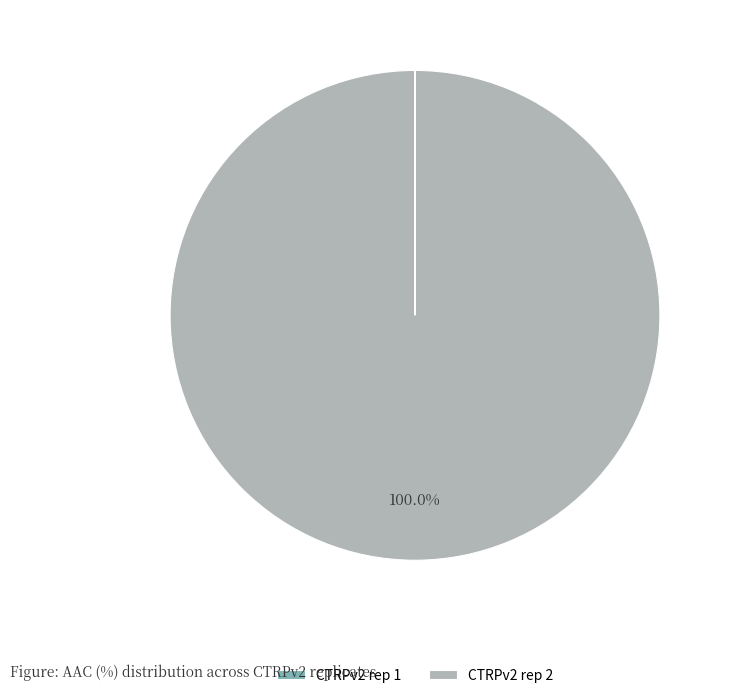

Is there a majority slice in this chart?

Yes